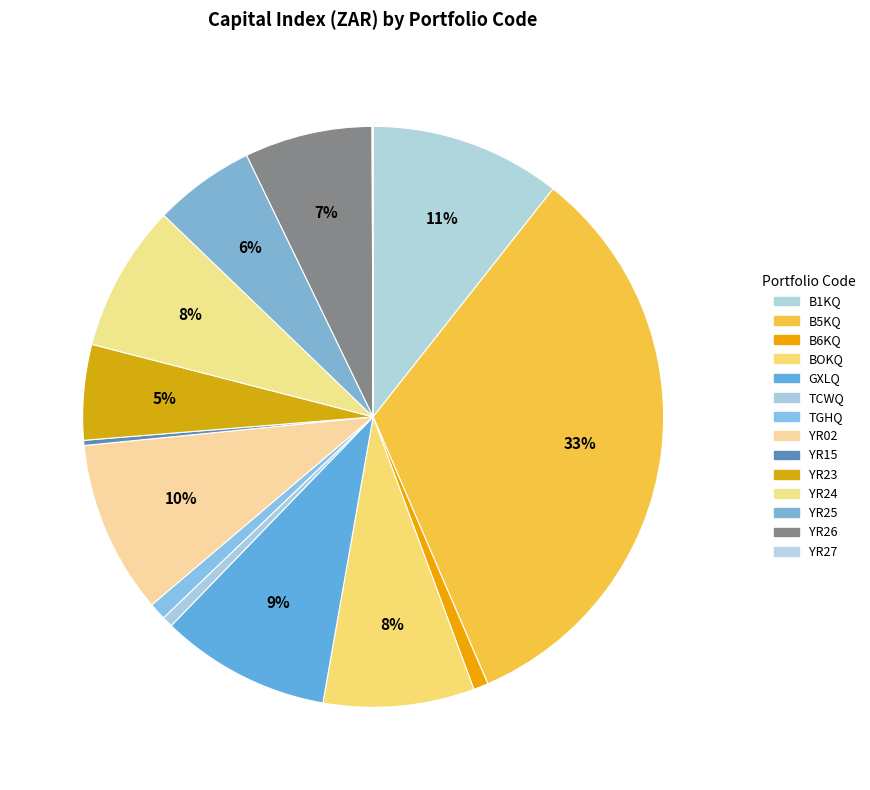

To the nearest percent, what is the average slice percentage?

7%